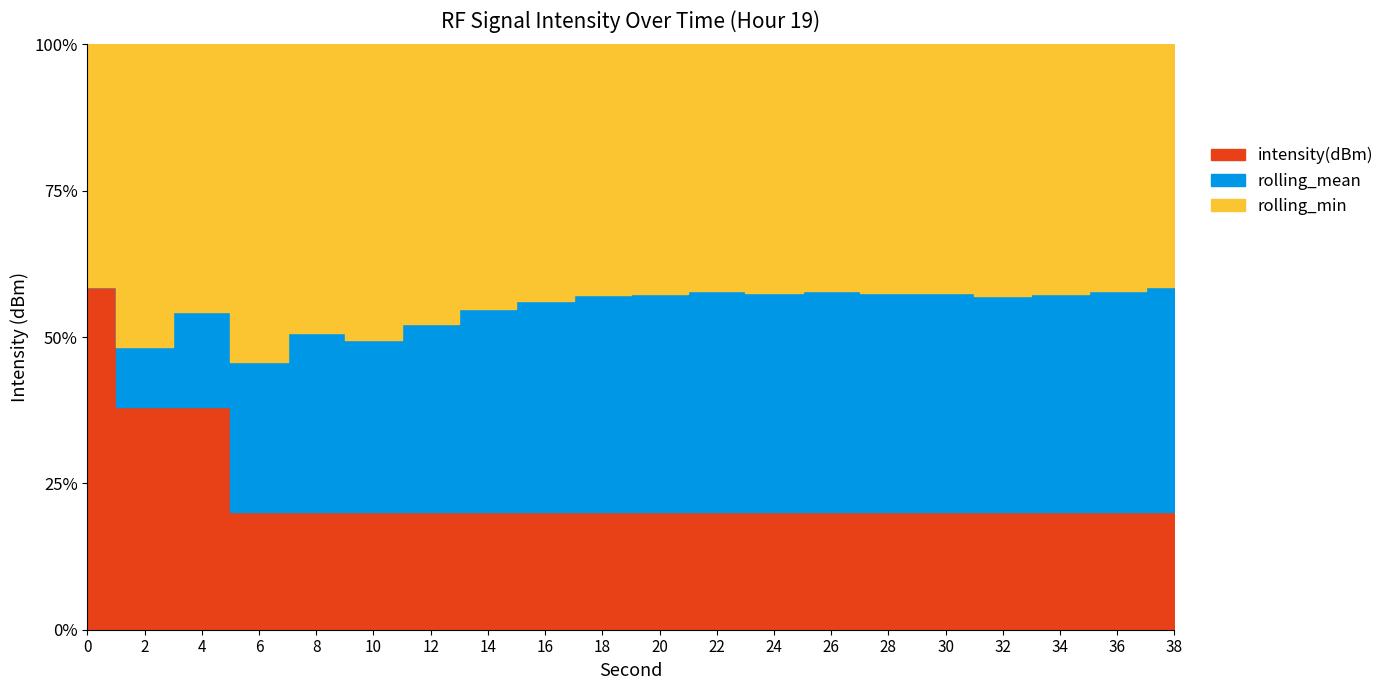

The intensity(dBm) series shows -136.7 at 2. True or false?

True